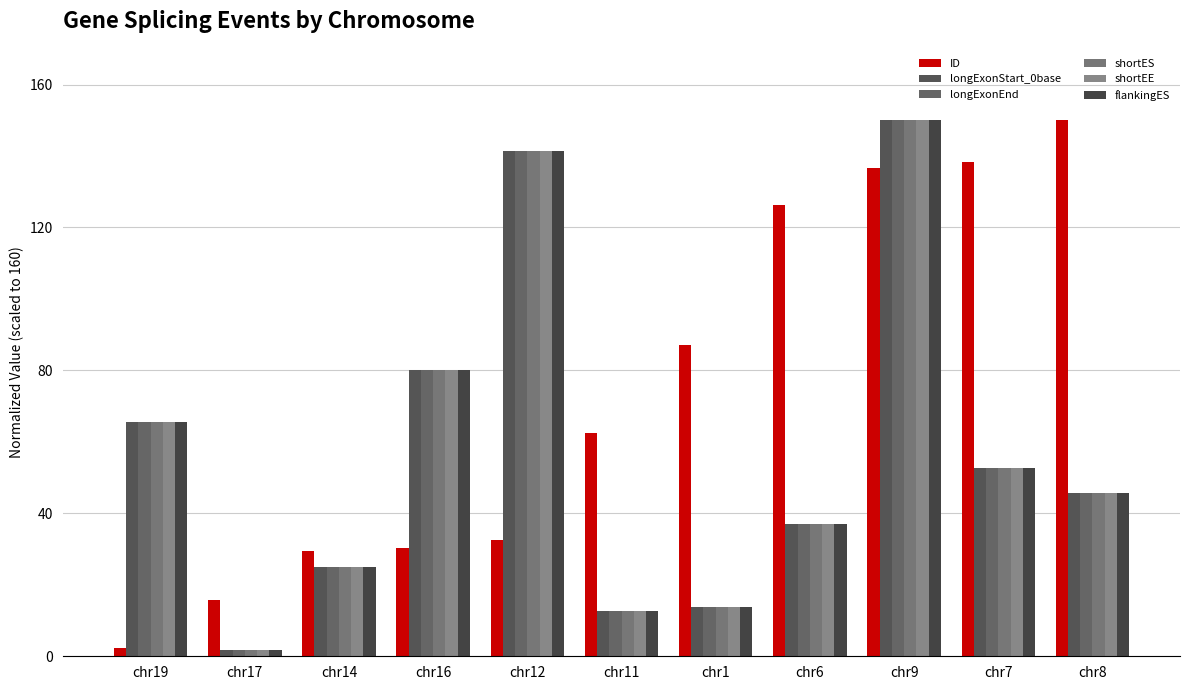

How many groups of bars are there?

11